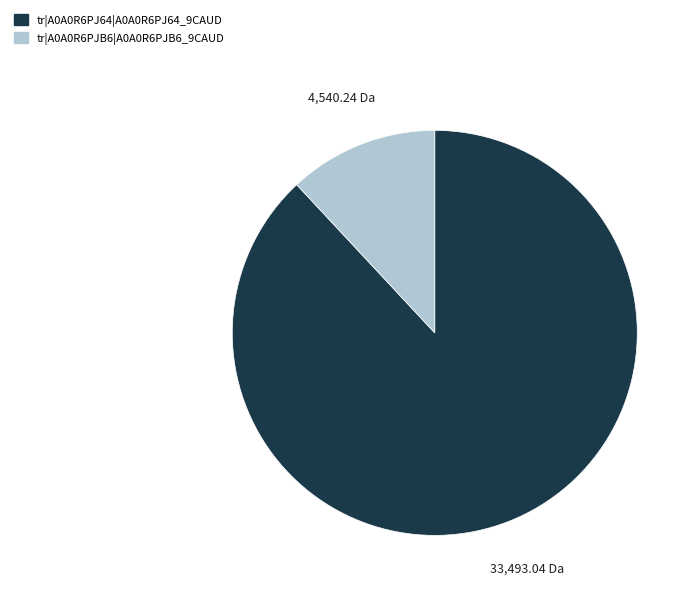

Which slice represents more than half of the pie?

tr|A0A0R6PJ64|A0A0R6PJ64_9CAUD